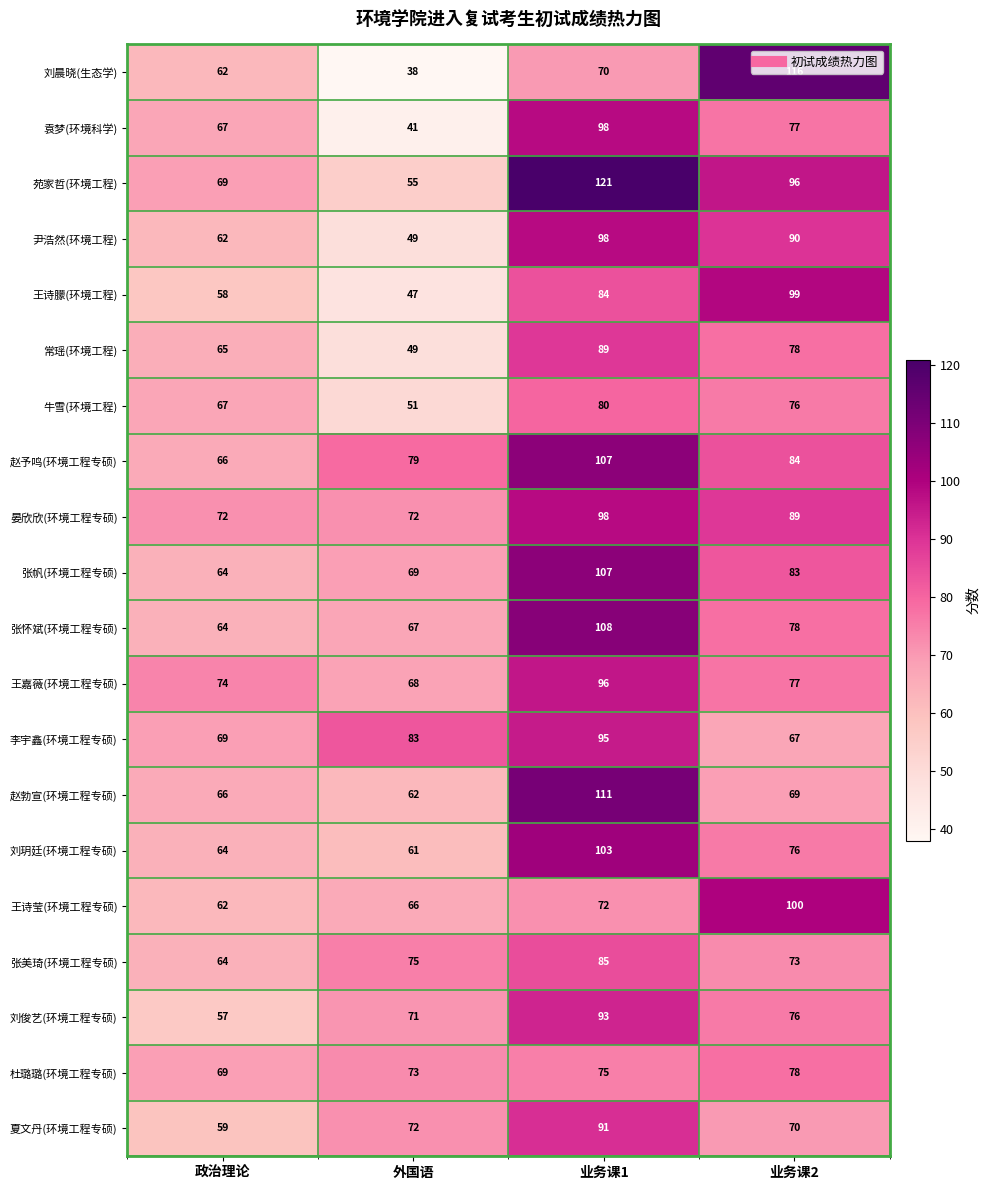

Which series changed the most between 外国语 and 业务课1?

苑家哲(环境工程)